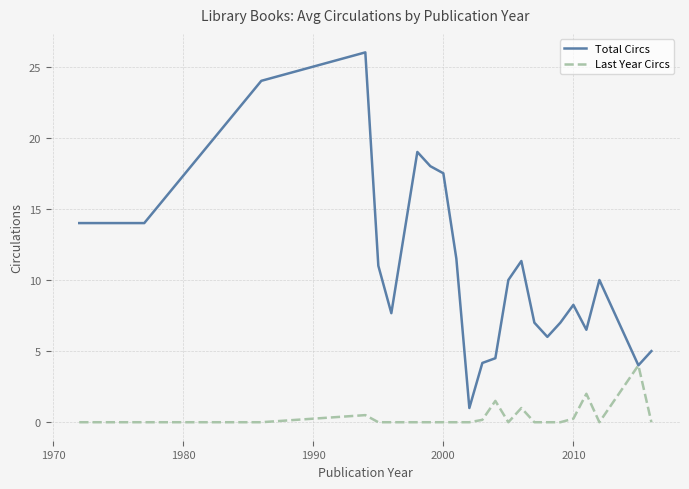

Which series has the largest range (max minus min)?

Total Circs